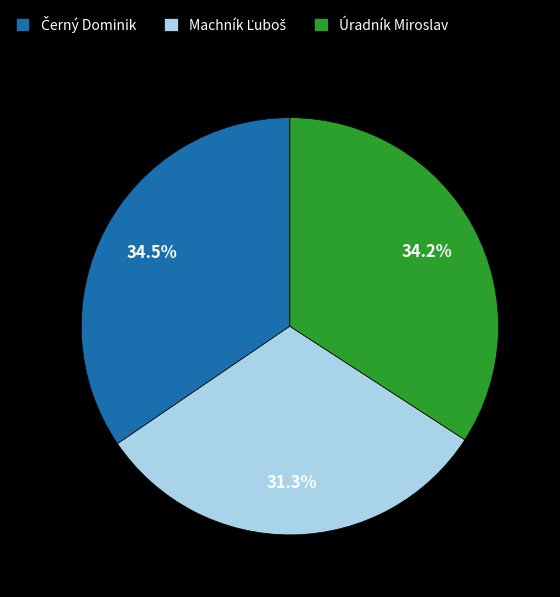

Is there a majority slice in this chart?

No